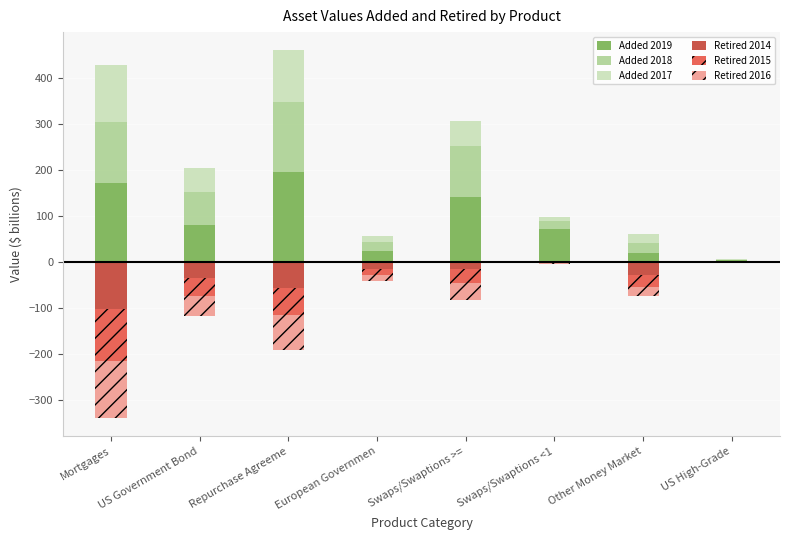

Rank the categories by Added 2019 value from highest to lowest.

Repurchase Agreeme, Mortgages, Swaps/Swaptions >=, US Government Bond, Swaps/Swaptions <1, European Governmen, Other Money Market, US High-Grade